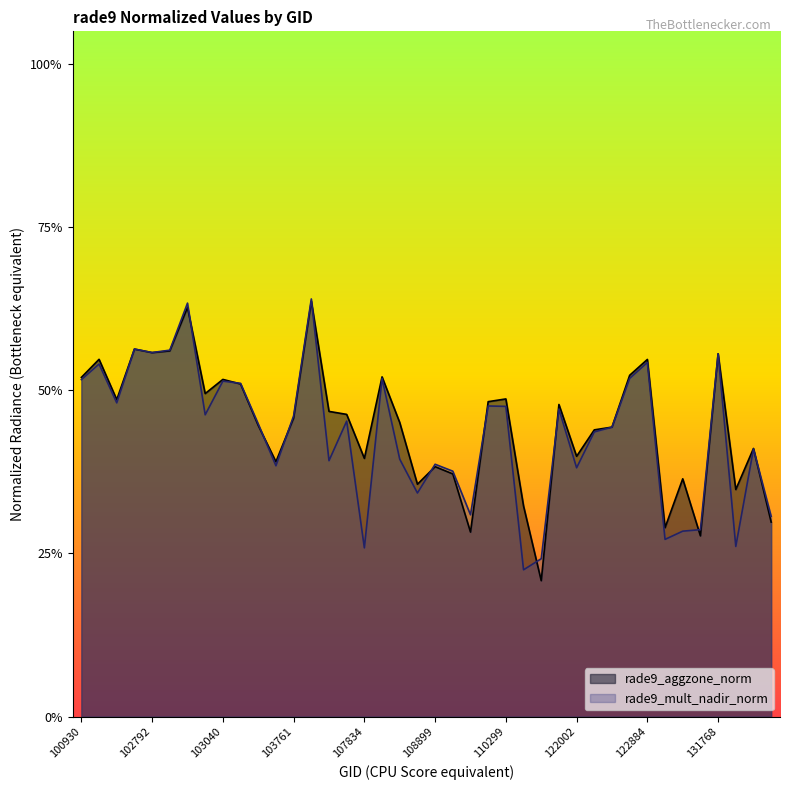

Reading left to right, list all the values displayed in this chart.

rade9_aggzone_norm: 100930=0.5	102421=0.5	102551=0.5	102671=0.6	102792=0.6	102912=0.6	102920=0.6	103032=0.5	103040=0.5	103160=0.5	103279=0.4	103397=0.4	103761=0.5	104236=0.6	104346=0.5	104355=0.5	107834=0.4	108015=0.5	108715=0.5	108729=0.4	108899=0.4	109072=0.4	109954=0.3	110127=0.5	110299=0.5	115500=0.3	115764=0.2	115893=0.5	122002=0.4	122178=0.4	122346=0.4	122525=0.5	122884=0.5	122895=0.3	123775=0.4	123966=0.3	131768=0.6	131947=0.3	131961=0.4	132136=0.3
rade9_mult_nadir_norm: 100930=0.5	102421=0.5	102551=0.5	102671=0.6	102792=0.6	102912=0.6	102920=0.6	103032=0.5	103040=0.5	103160=0.5	103279=0.4	103397=0.4	103761=0.5	104236=0.6	104346=0.4	104355=0.5	107834=0.3	108015=0.5	108715=0.4	108729=0.3	108899=0.4	109072=0.4	109954=0.3	110127=0.5	110299=0.5	115500=0.2	115764=0.2	115893=0.5	122002=0.4	122178=0.4	122346=0.4	122525=0.5	122884=0.5	122895=0.3	123775=0.3	123966=0.3	131768=0.6	131947=0.3	131961=0.4	132136=0.3